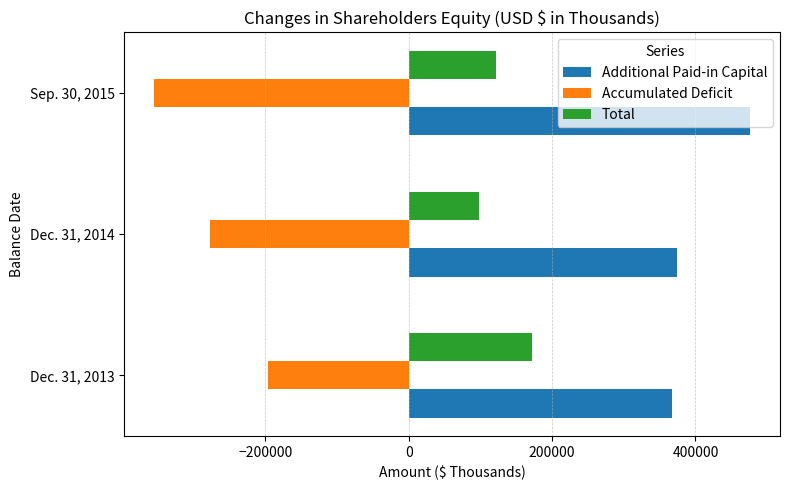

At how many categories does at least one series exceed 273458?

3